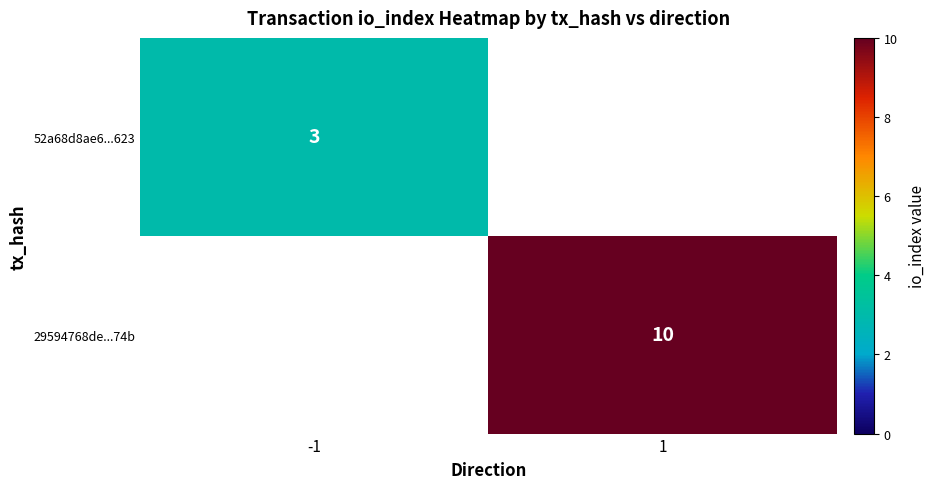

The value of 29594768de...74b at 1 is 15. True or false?

False